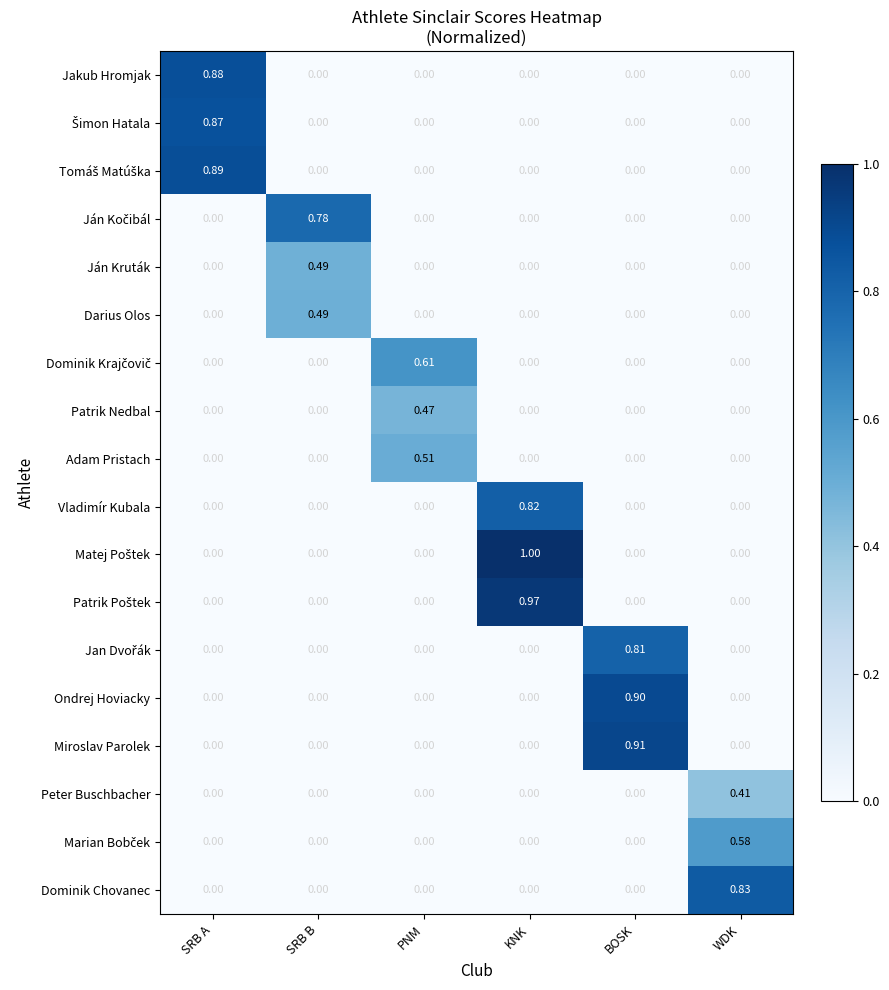

At which category is the sum across all series the highest?

KNK